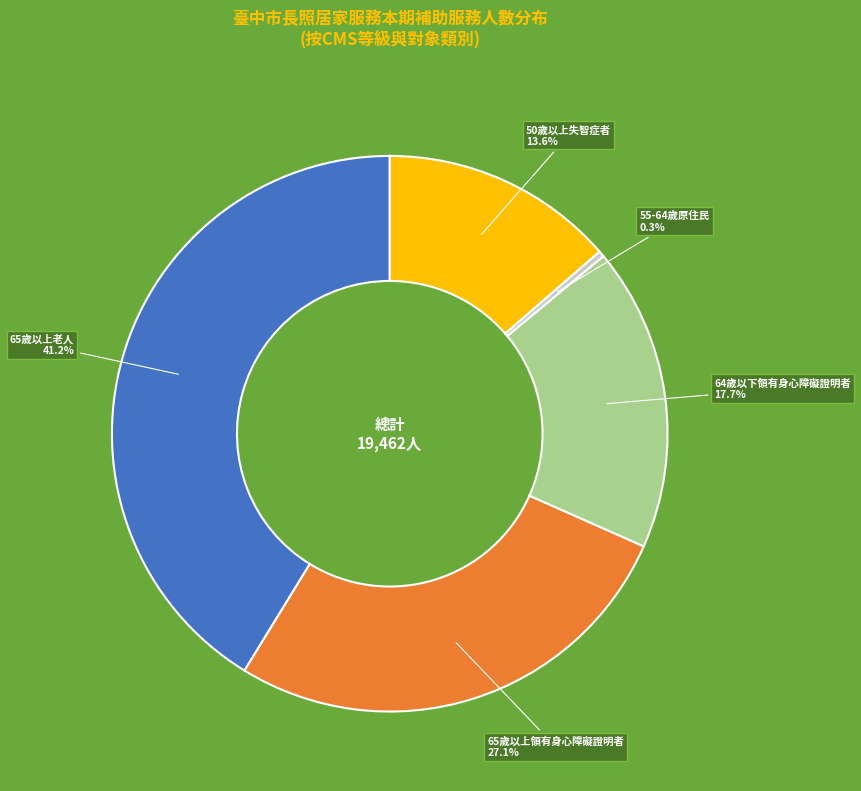

Count the number of slices in the pie.

5